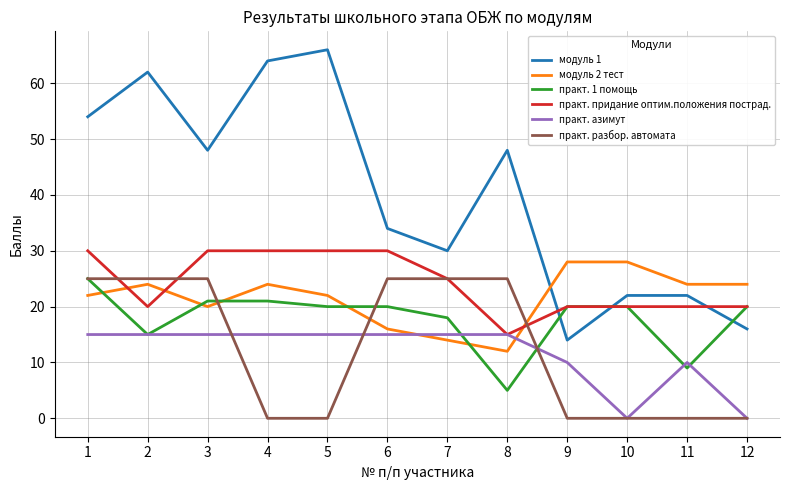

Is the value of практ. азимут at 5 greater than the value of практ. придание оптим.положения пострад. at 9?

No